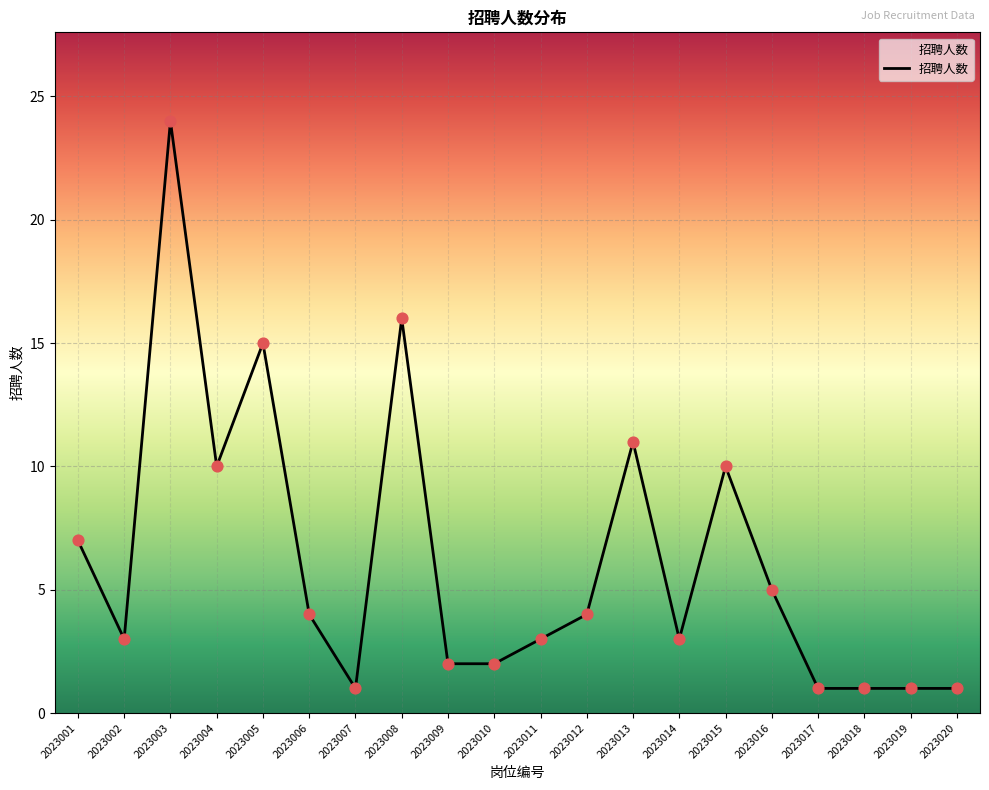

Which has a higher value, 2023018 or 2023006?

2023006